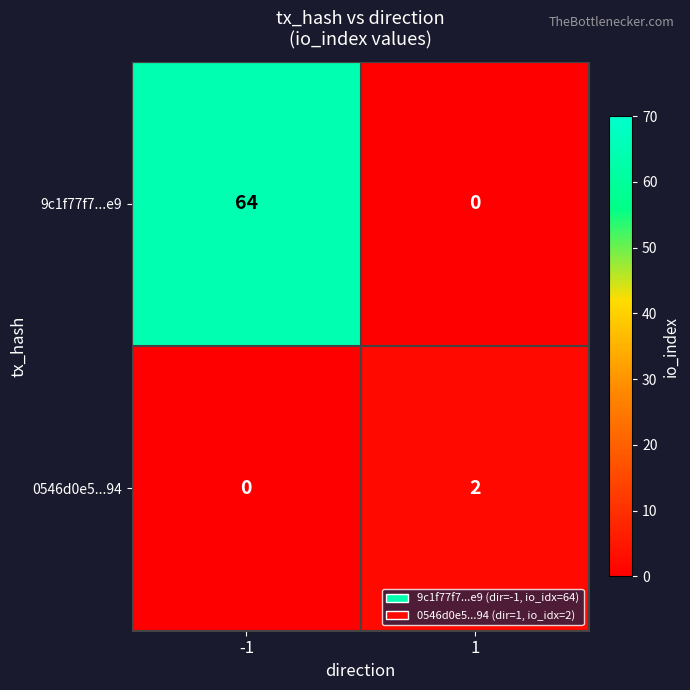

What is the approximate value of 9c1f77f7...e9 at -1, to the nearest 5?

65